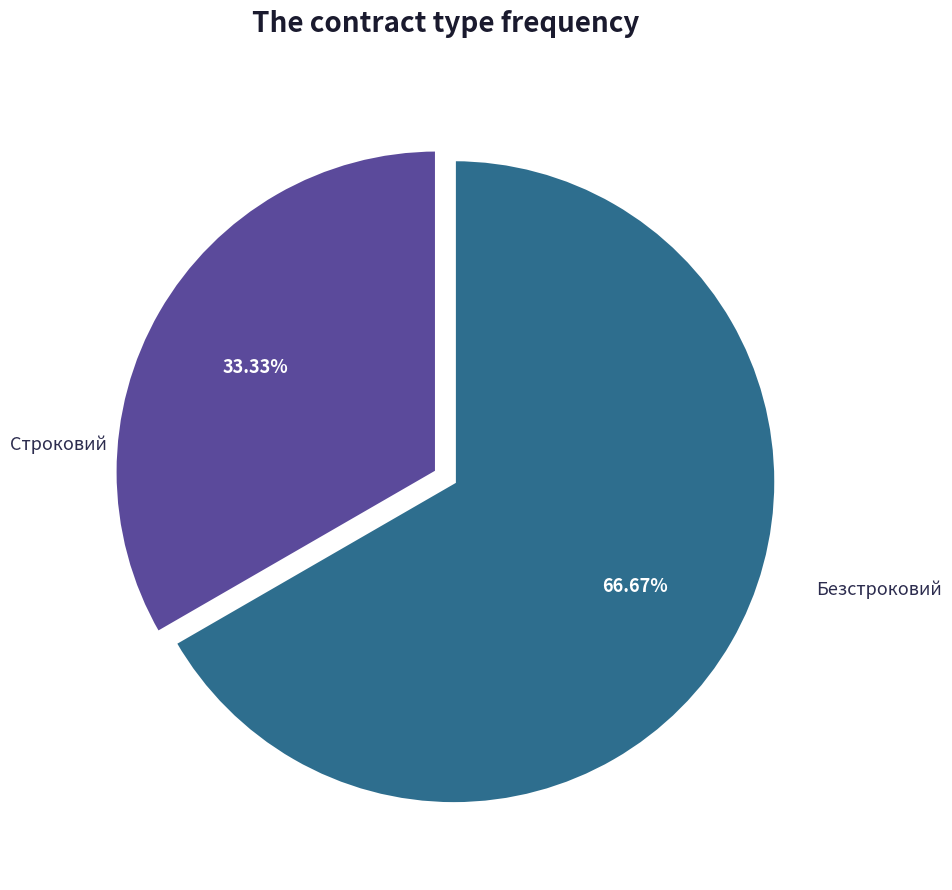

What percentage is the Безстроковий slice, to the nearest percent?

67%